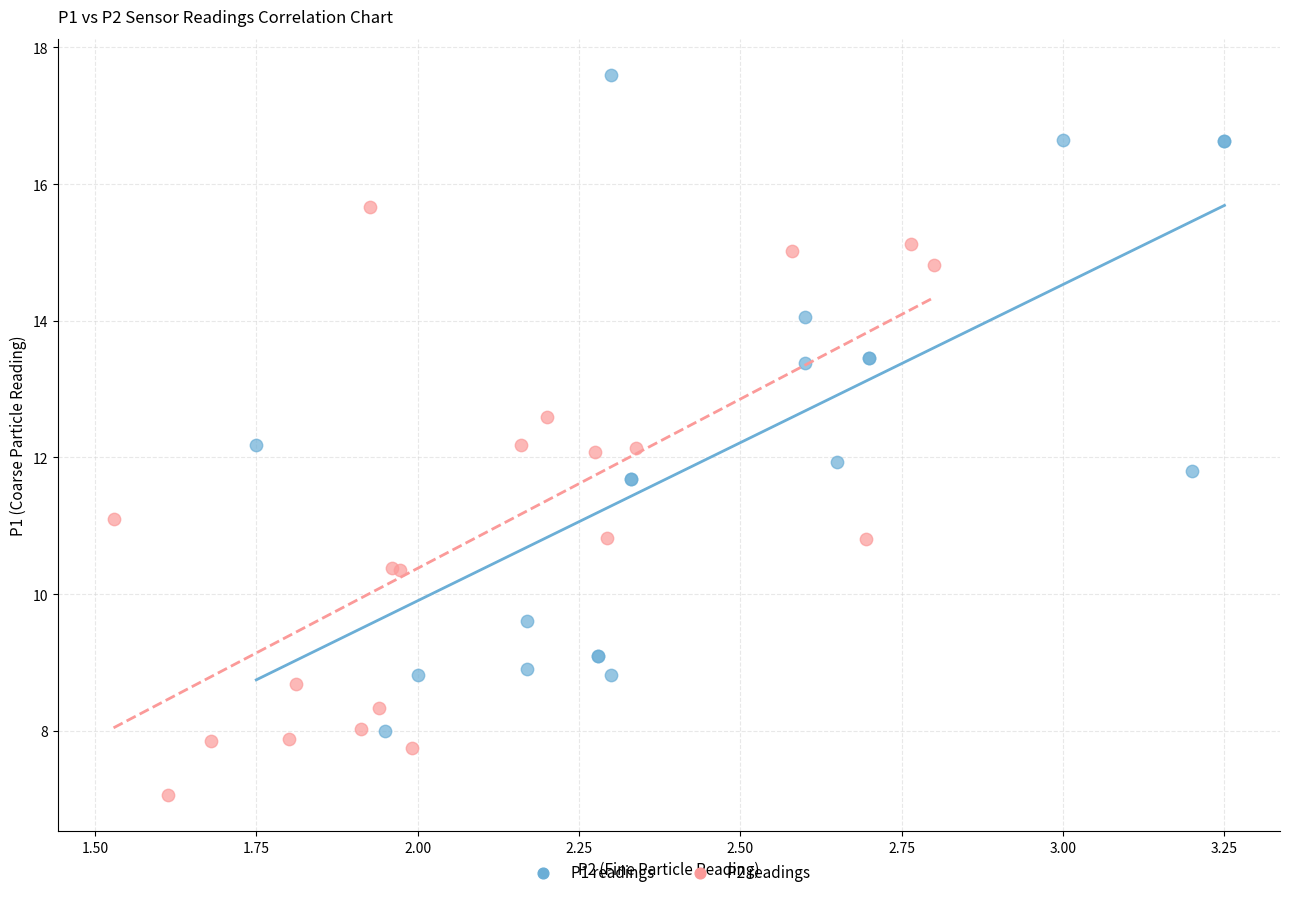

What are all the series names shown in the legend?

P1 readings, P2 readings